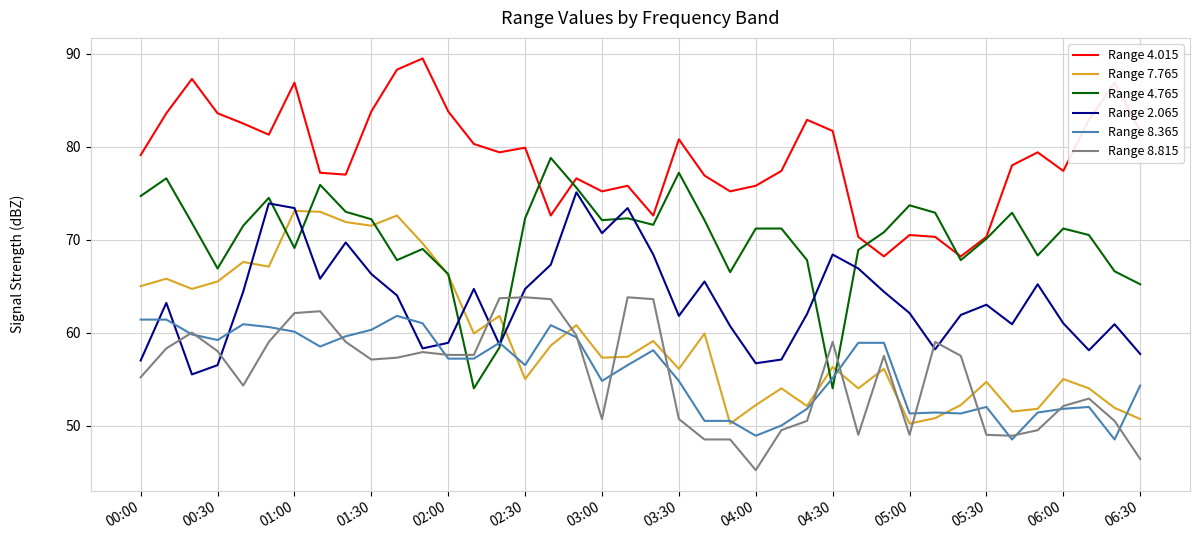

True or false: Range 4.015 and Range 7.765 cross at least once.

False